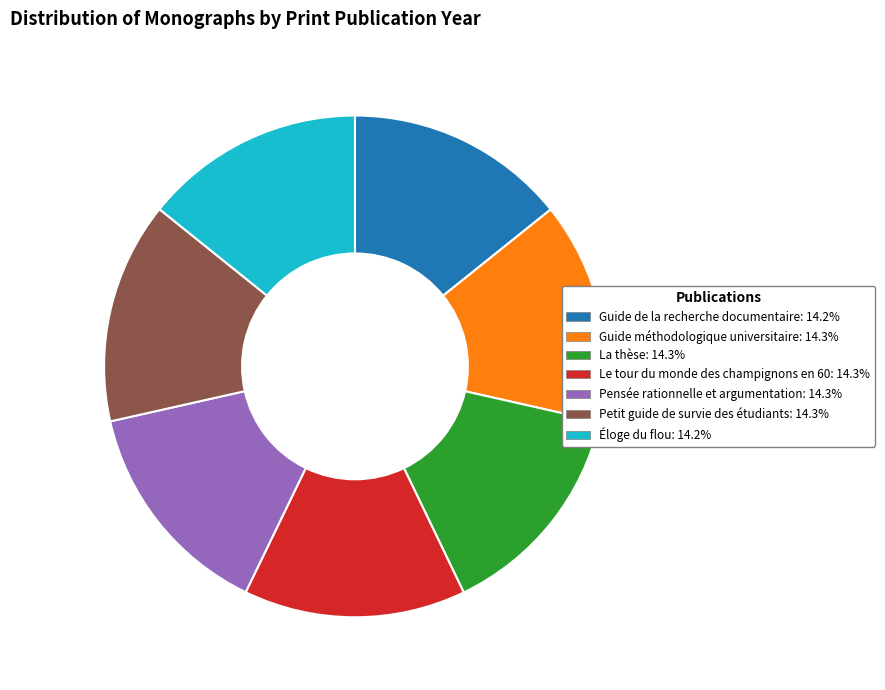

Is the sum of Petit guide de survie des étudiants and Guide méthodologique universitaire greater than half?

No